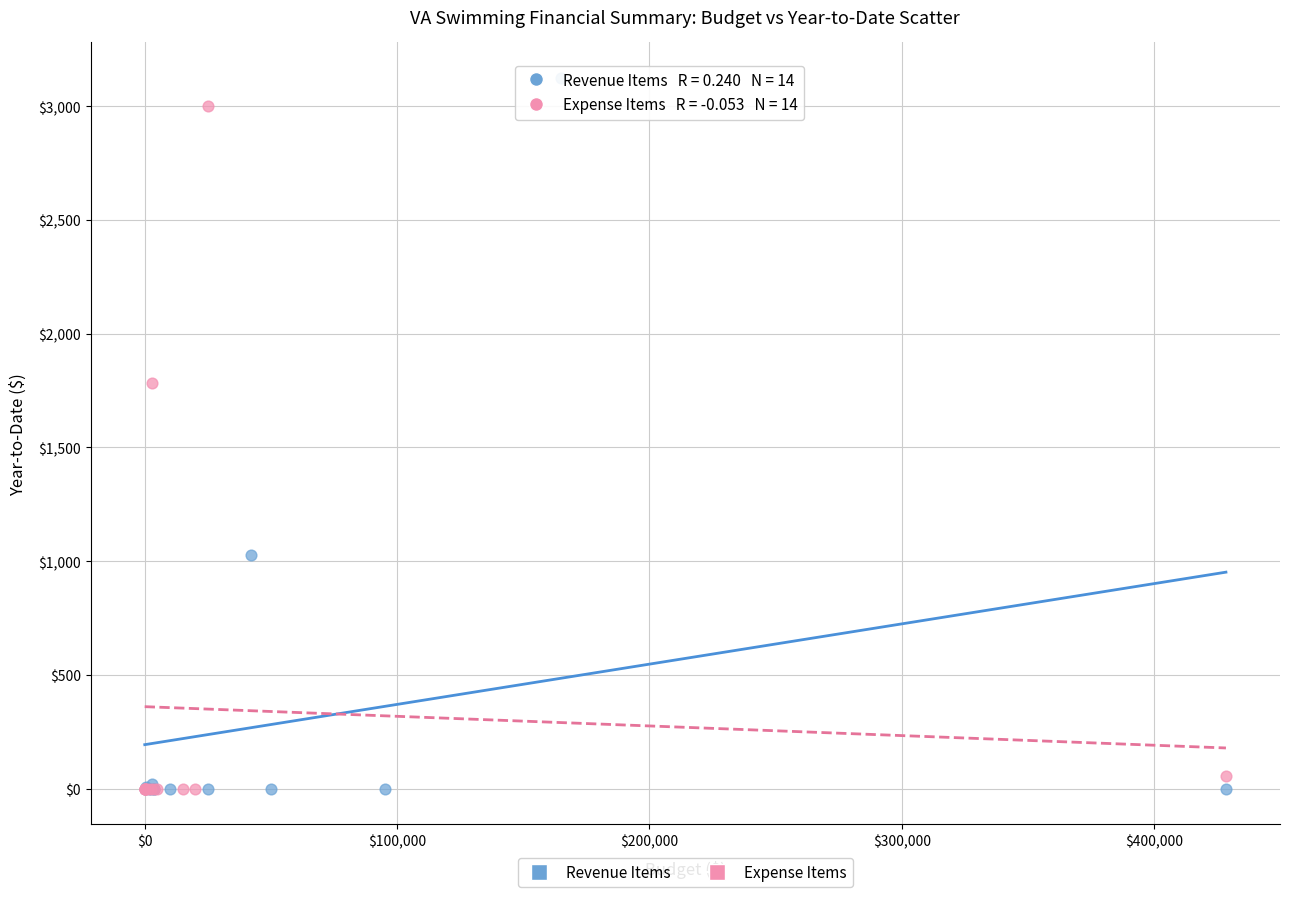

What are all the series names shown in the legend?

Revenue Items, Expense Items